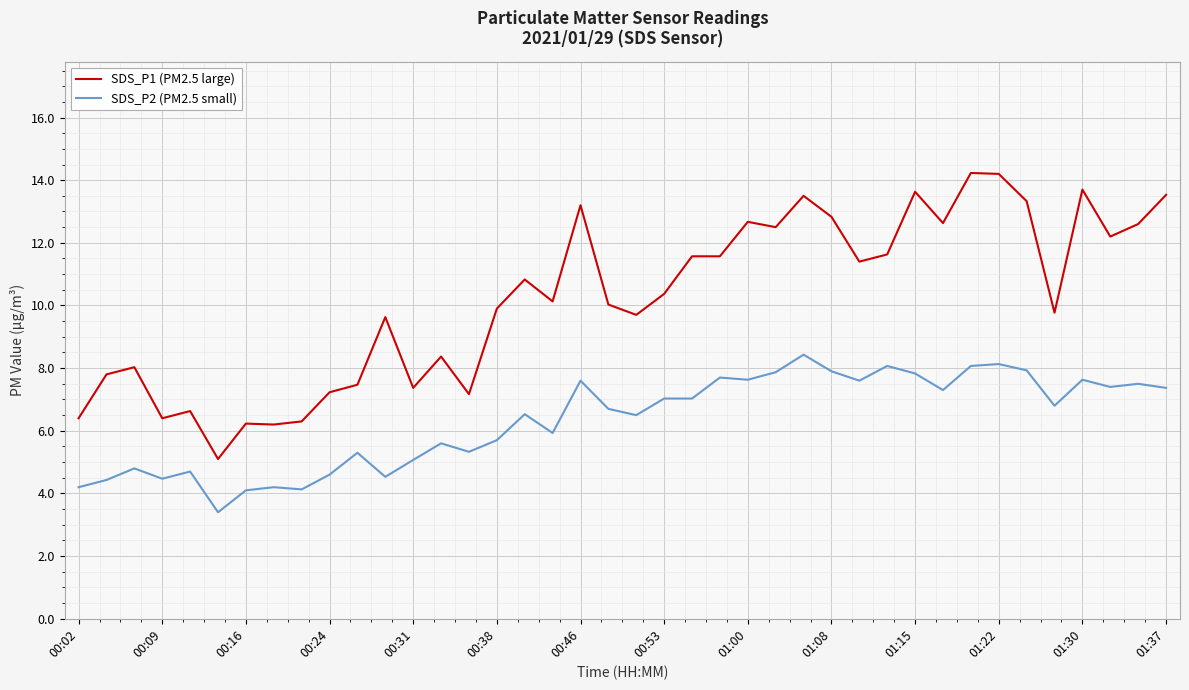

Which series has the largest total across all categories?

SDS_P1 (PM2.5 large)